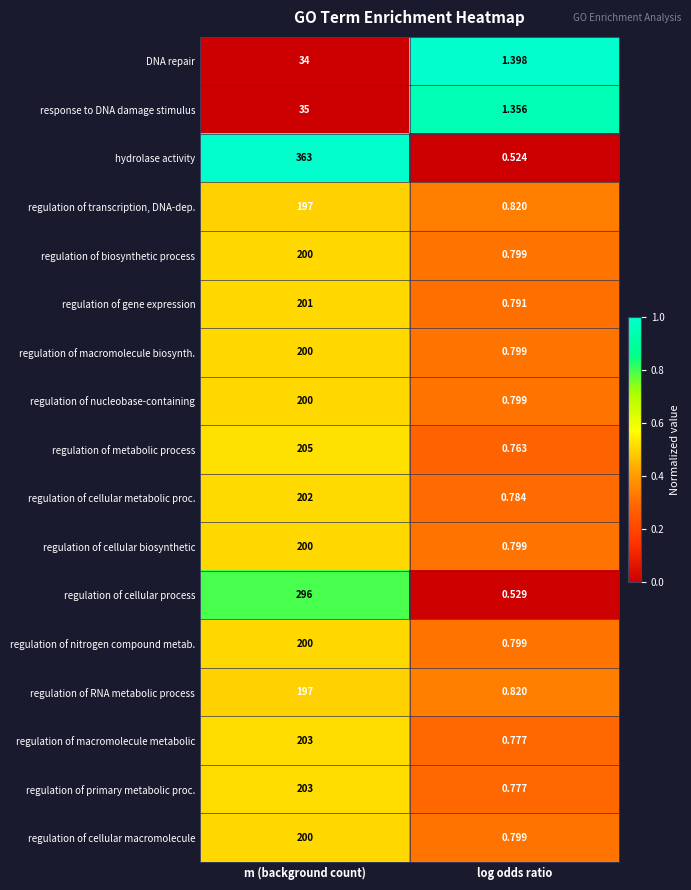

Which series changed the most between m (background count) and log odds ratio?

hydrolase activity